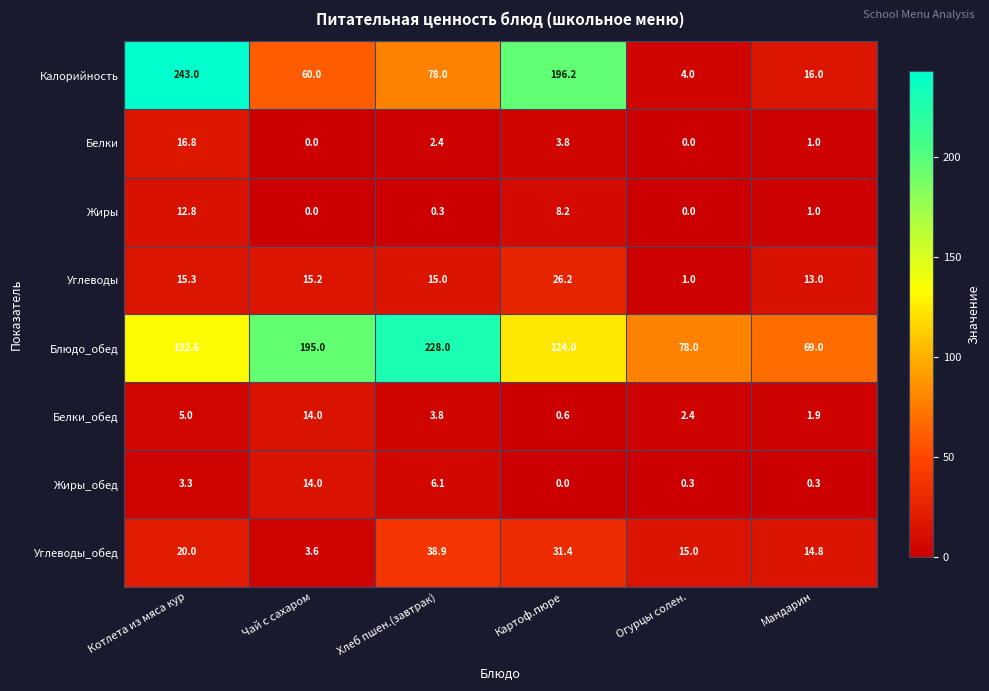

What is the spread (max minus min) of values at Котлета из мяса кур?

239.7